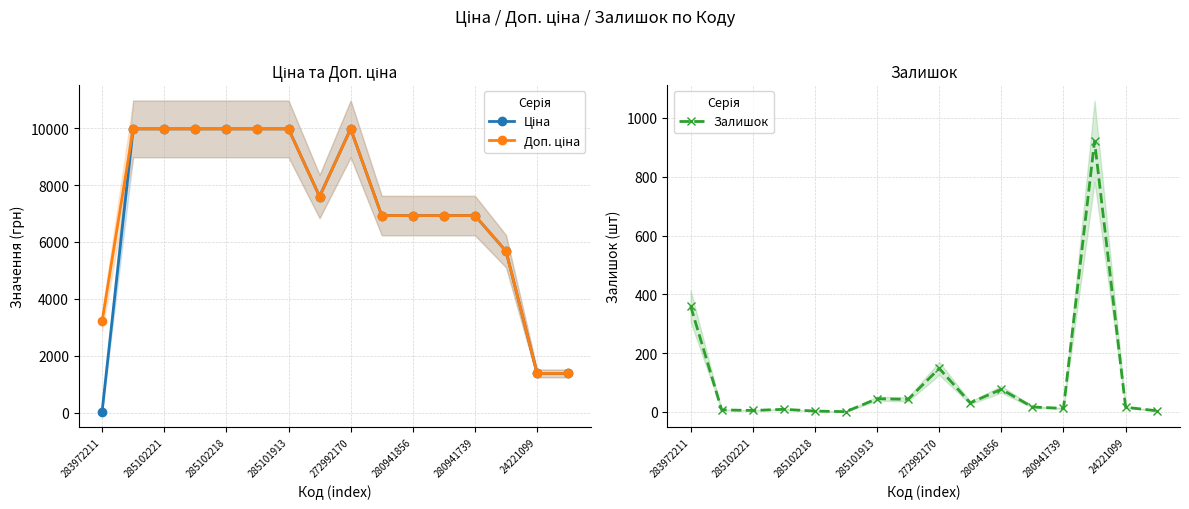

Is it true that Залишок equals 12 at 280941739?

True